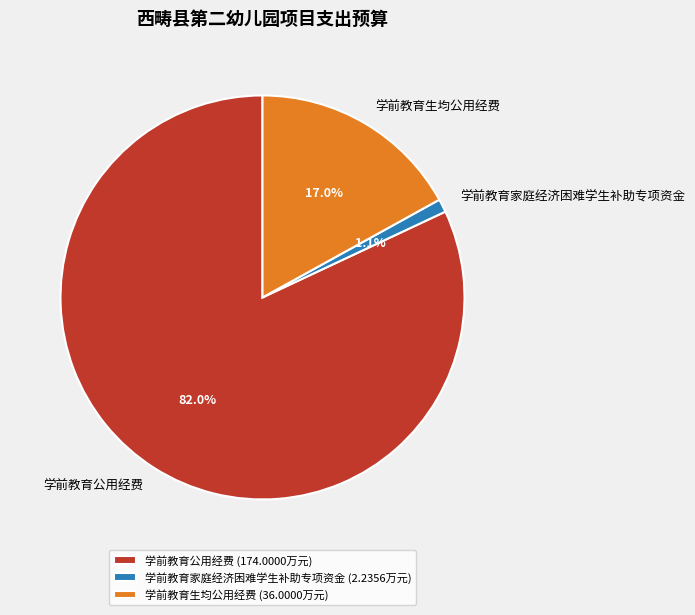

Which slice represents more than half of the pie?

学前教育公用经费